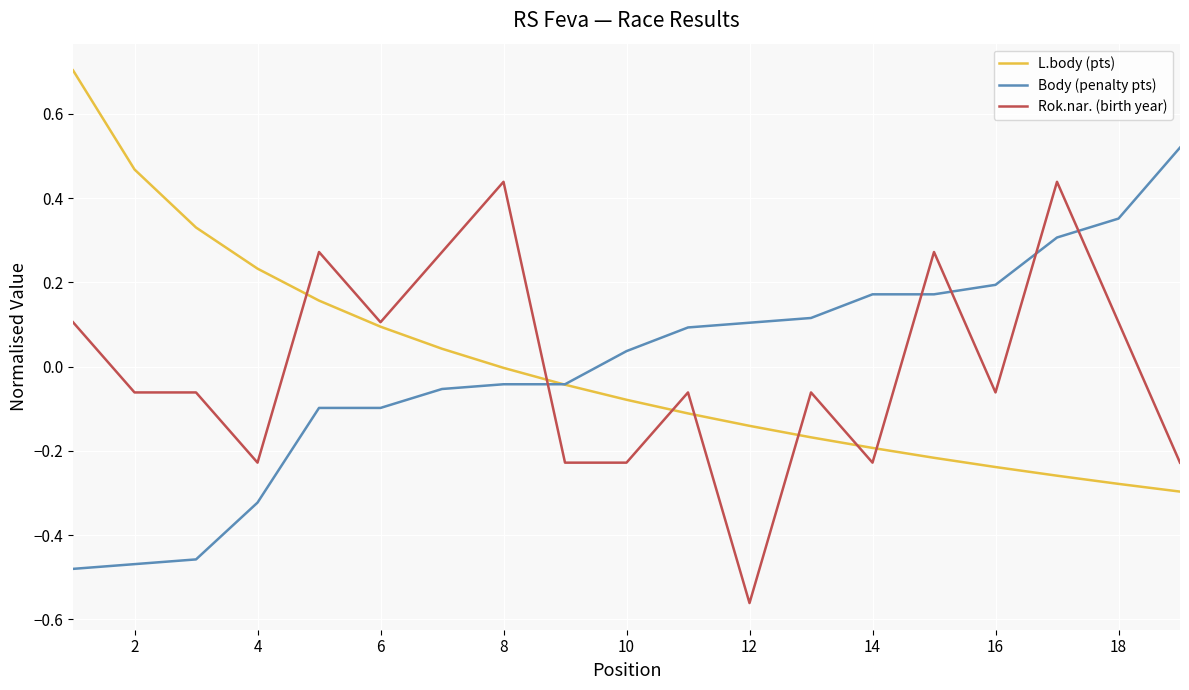

Rank the series by their maximum value, from highest to lowest.

L.body (pts), Body (penalty pts), Rok.nar. (birth year)